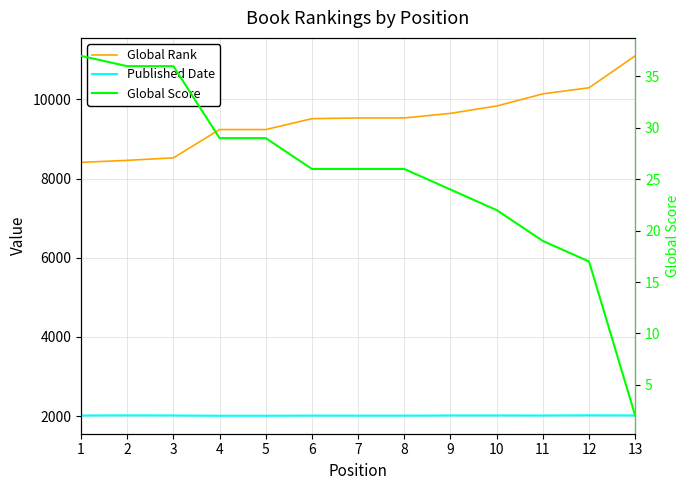

Reading left to right, what are all the values shown in this chart?

Global Rank: 1=8410	2=8461	3=8524	4=9239	5=9239	6=9514	7=9532	8=9532	9=9648	10=9834	11=10140	12=10295	13=11100
Published Date: 1=2016	2=2020	3=2017	4=2010	5=2010	6=2014	7=2013	8=2013	9=2017	10=2017	11=2016	12=2021	13=2017
Global Score: 1=37	2=36	3=36	4=29	5=29	6=26	7=26	8=26	9=24	10=22	11=19	12=17	13=2